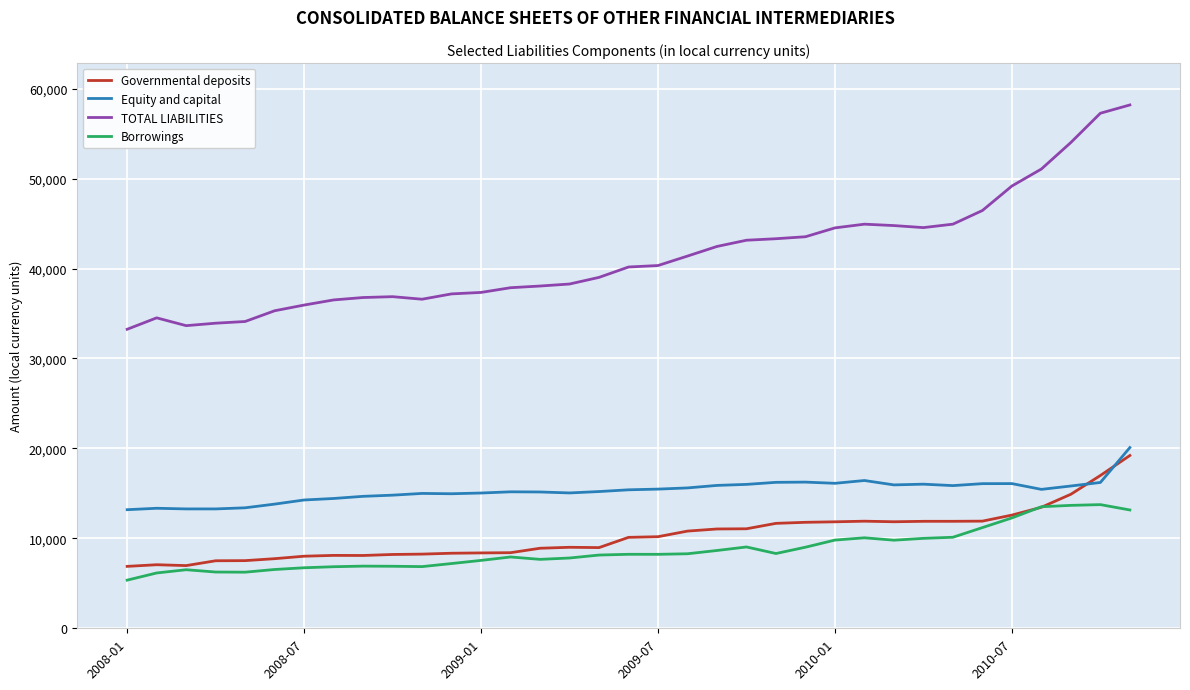

True or false: Equity and capital and Borrowings cross at least once.

False